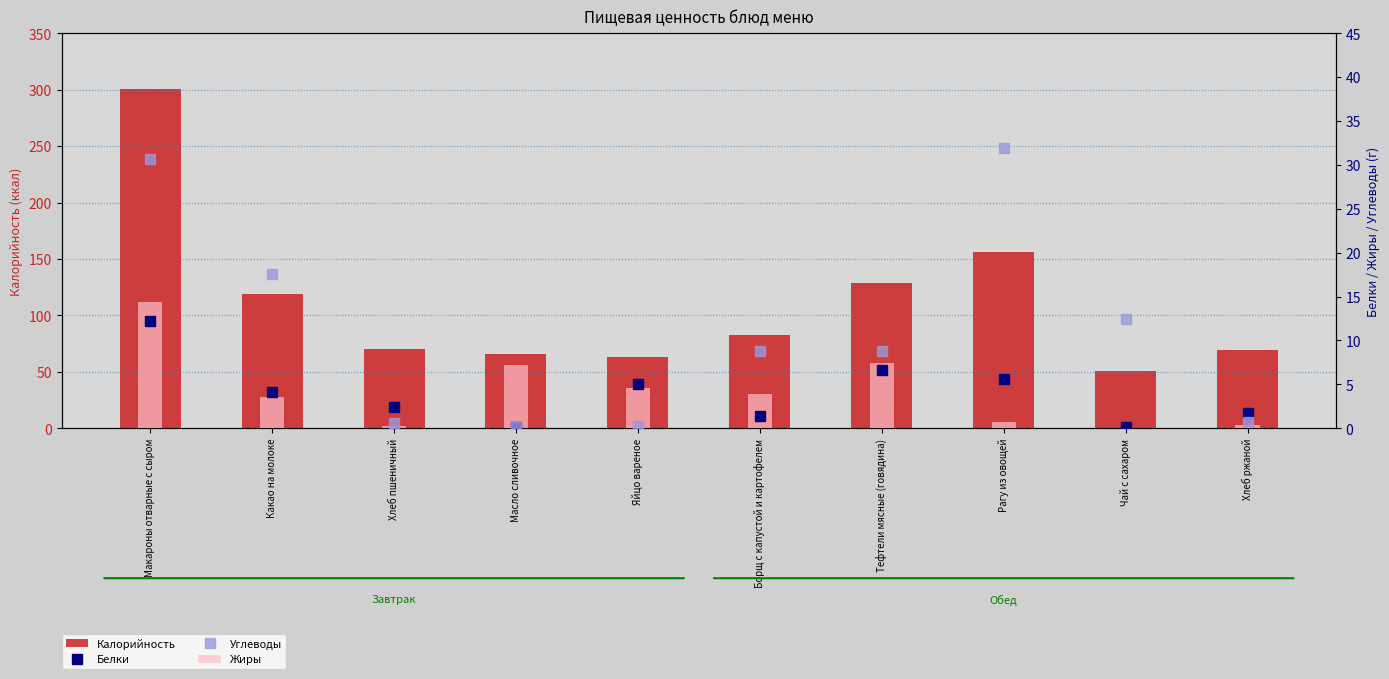

True or false: Углеводы has a value of 0.1 at Масло сливочное.

True